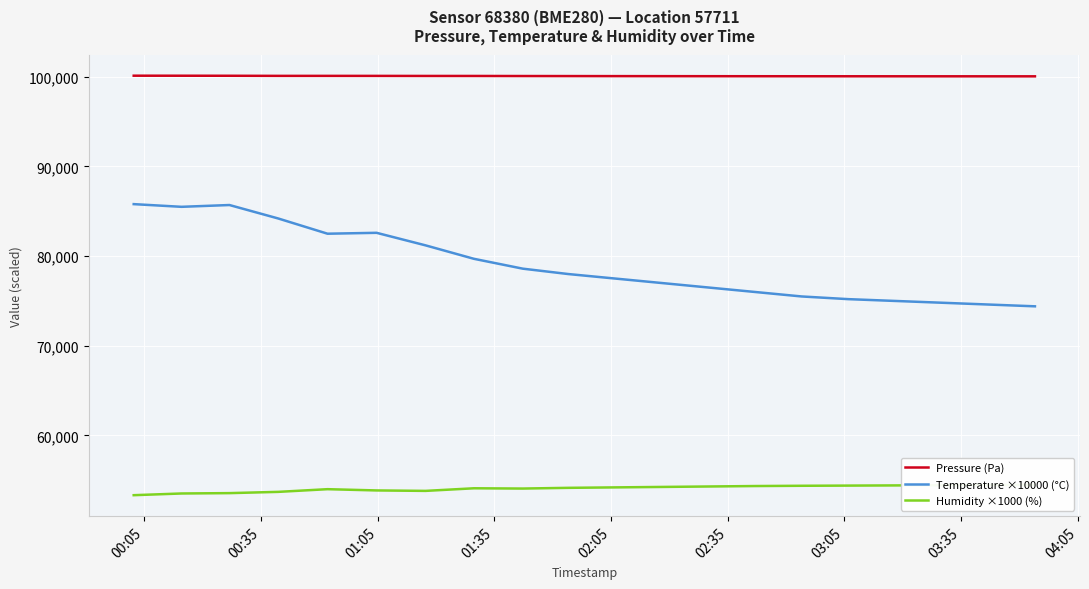

How many values in the Pressure (Pa) series are below 100085?

10